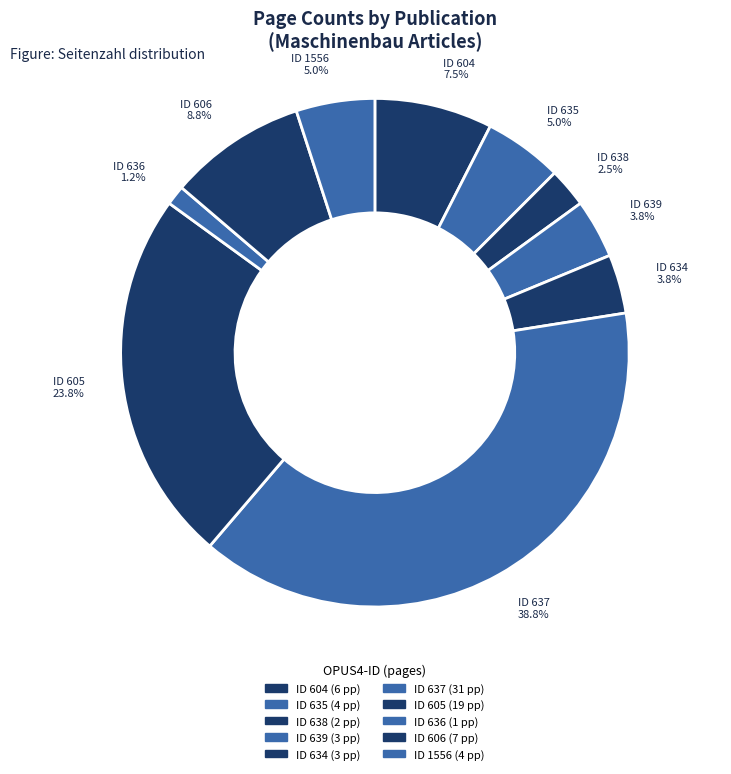

To the nearest percent, what is the average slice percentage?

10%